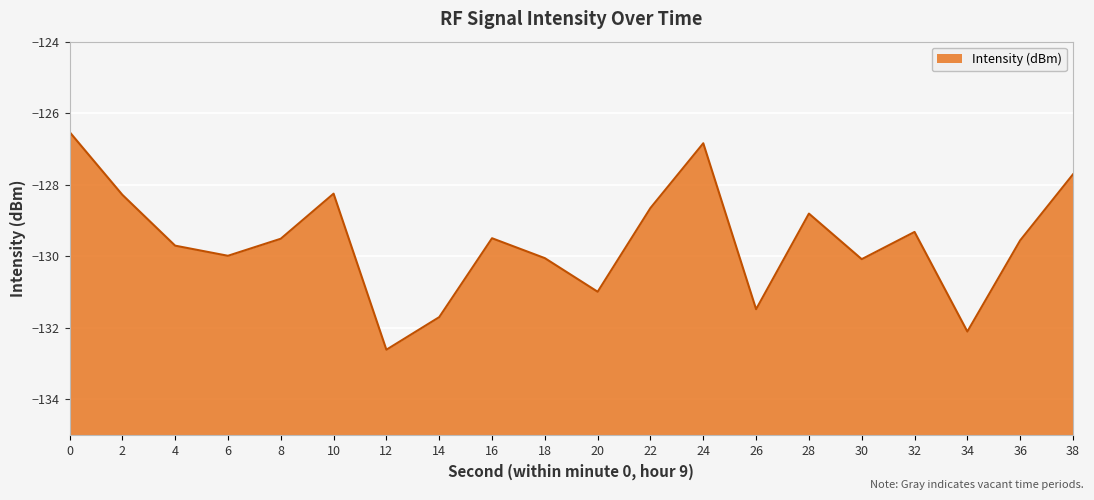

Rank the categories by value from lowest to highest.

12, 34, 14, 26, 20, 30, 18, 6, 4, 36, 8, 16, 32, 28, 22, 2, 10, 38, 24, 0